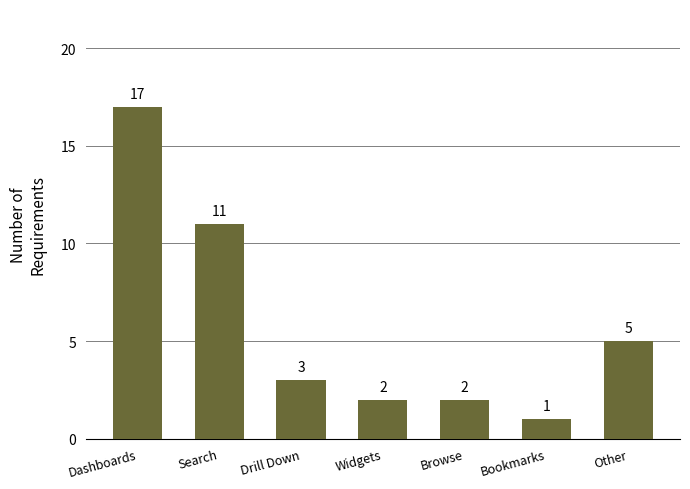

How many values are below 3?

3